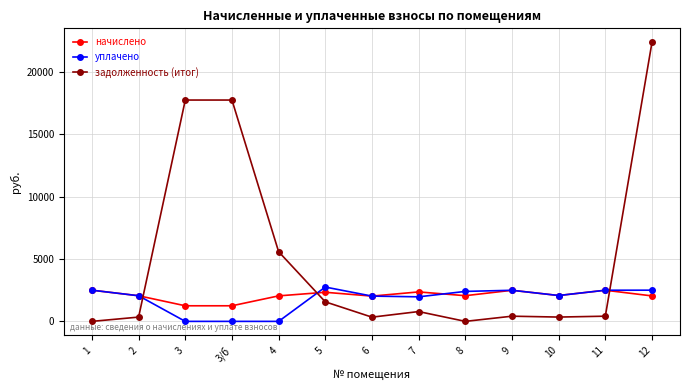

True or false: уплачено and задолженность (итог) intersect in this chart.

True